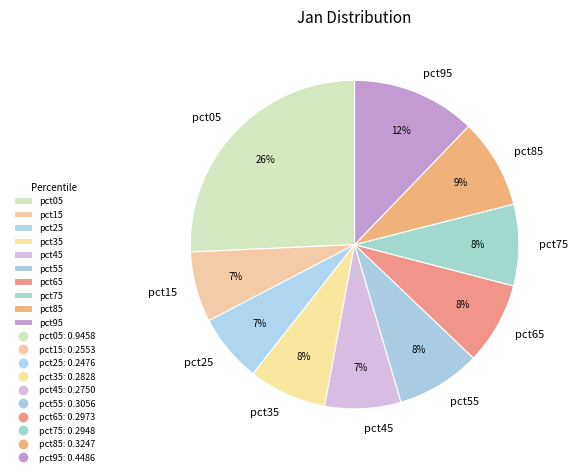

Which slice is the largest?

pct05